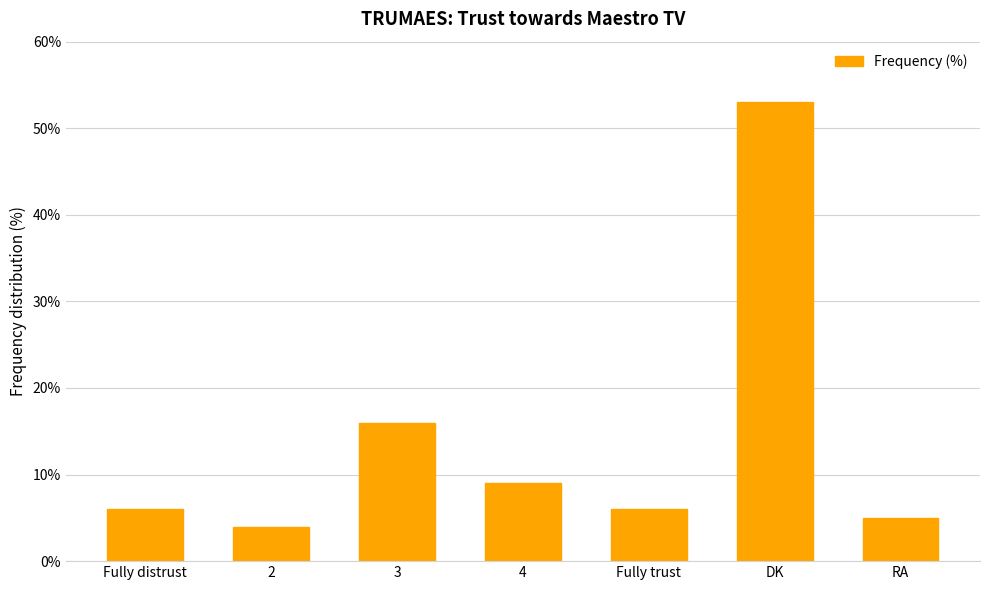

Reading left to right, list all the values displayed in this chart.

6	4	16	9	6	53	5